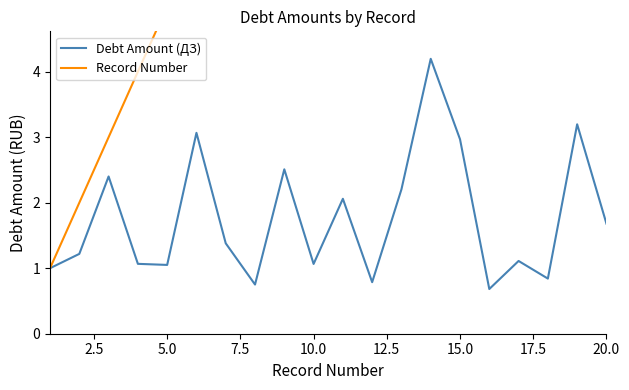

Which series has the largest total across all categories?

Record Number